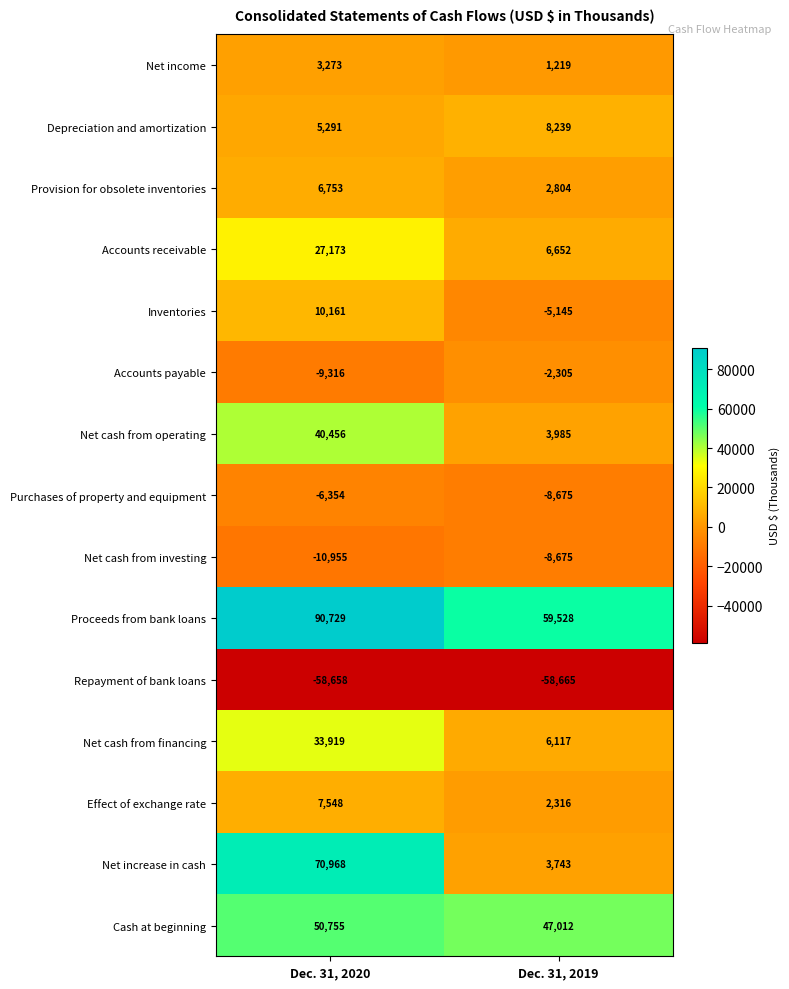

Reading left to right, transcribe all the data shown in this chart.

Net income: Dec. 31, 2020=3273	Dec. 31, 2019=1219
Depreciation and amortization: Dec. 31, 2020=5291	Dec. 31, 2019=8239
Provision for obsolete inventories: Dec. 31, 2020=6753	Dec. 31, 2019=2804
Accounts receivable: Dec. 31, 2020=27173	Dec. 31, 2019=6652
Inventories: Dec. 31, 2020=10161	Dec. 31, 2019=-5145
Accounts payable: Dec. 31, 2020=-9316	Dec. 31, 2019=-2305
Net cash from operating: Dec. 31, 2020=40456	Dec. 31, 2019=3985
Purchases of property and equipment: Dec. 31, 2020=-6354	Dec. 31, 2019=-8675
Net cash from investing: Dec. 31, 2020=-10955	Dec. 31, 2019=-8675
Proceeds from bank loans: Dec. 31, 2020=90729	Dec. 31, 2019=59528
Repayment of bank loans: Dec. 31, 2020=-58658	Dec. 31, 2019=-58665
Net cash from financing: Dec. 31, 2020=33919	Dec. 31, 2019=6117
Effect of exchange rate: Dec. 31, 2020=7548	Dec. 31, 2019=2316
Net increase in cash: Dec. 31, 2020=70968	Dec. 31, 2019=3743
Cash at beginning: Dec. 31, 2020=50755	Dec. 31, 2019=47012